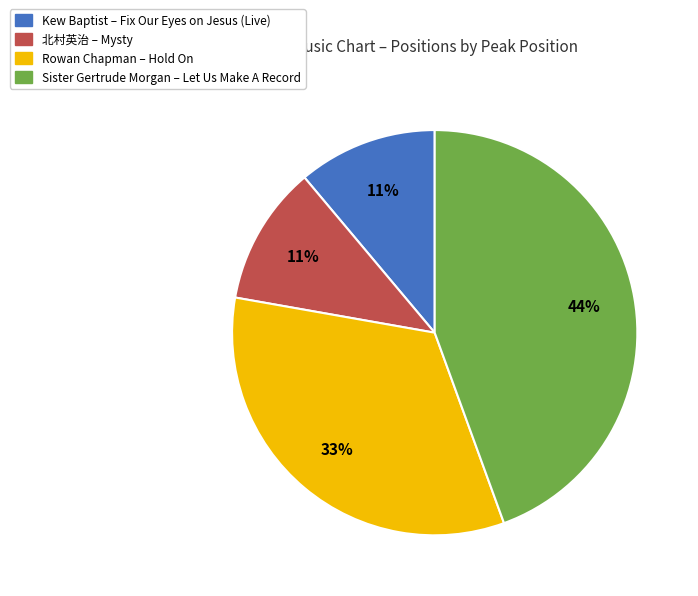

To the nearest percent, what is the average slice percentage?

25%